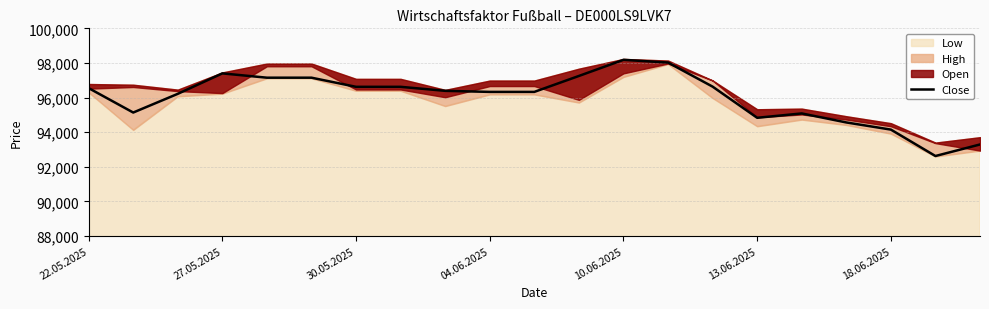

The Close series shows 98179 at 10.06.2025. True or false?

True